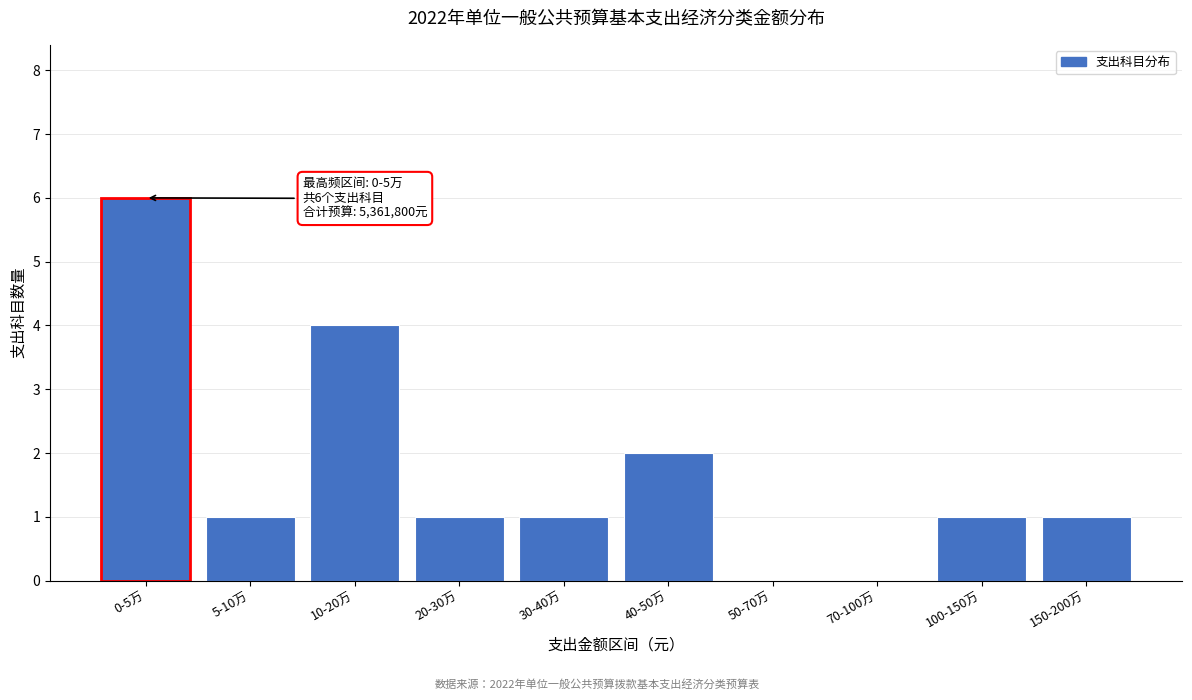

Reading left to right, extract all data points from this chart.

0-5万=6	5-10万=1	10-20万=4	20-30万=1	30-40万=1	40-50万=2	50-70万=0	70-100万=0	100-150万=1	150-200万=1